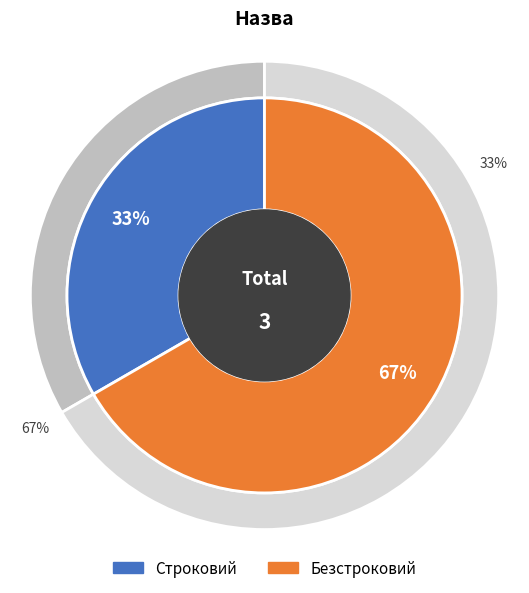

What is the change in value from Строковий to Безстроковий?

+1